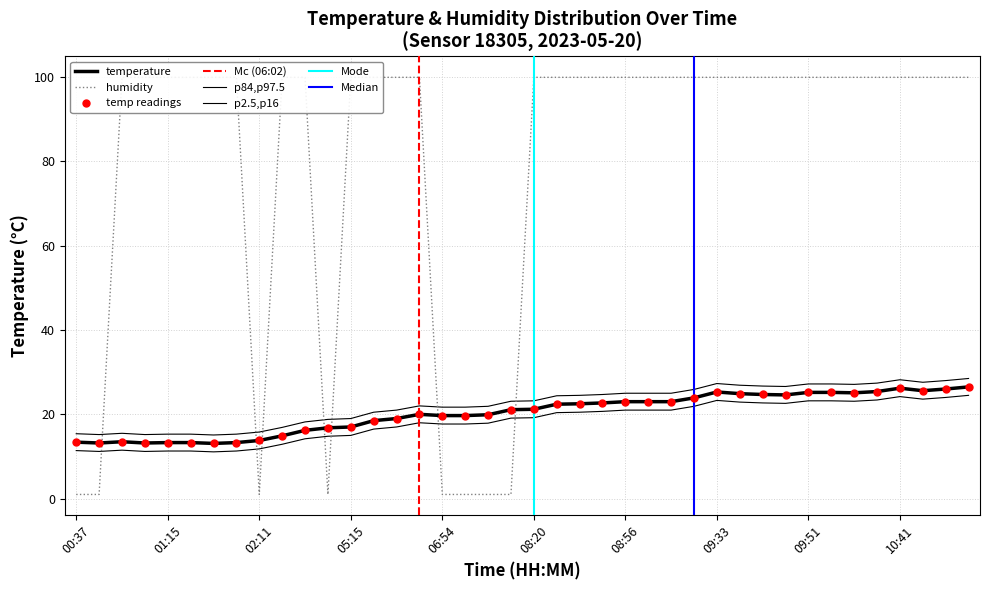

What is the total value across all series at 08:45?

122.4